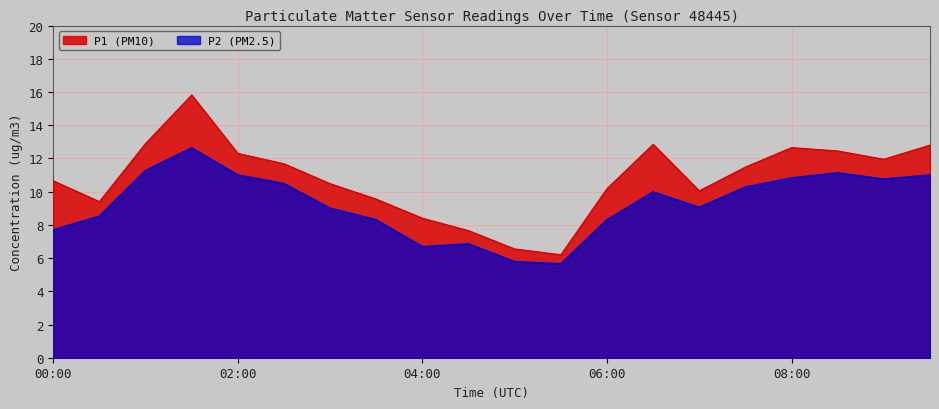

True or false: P1 and P2 cross at least once.

False